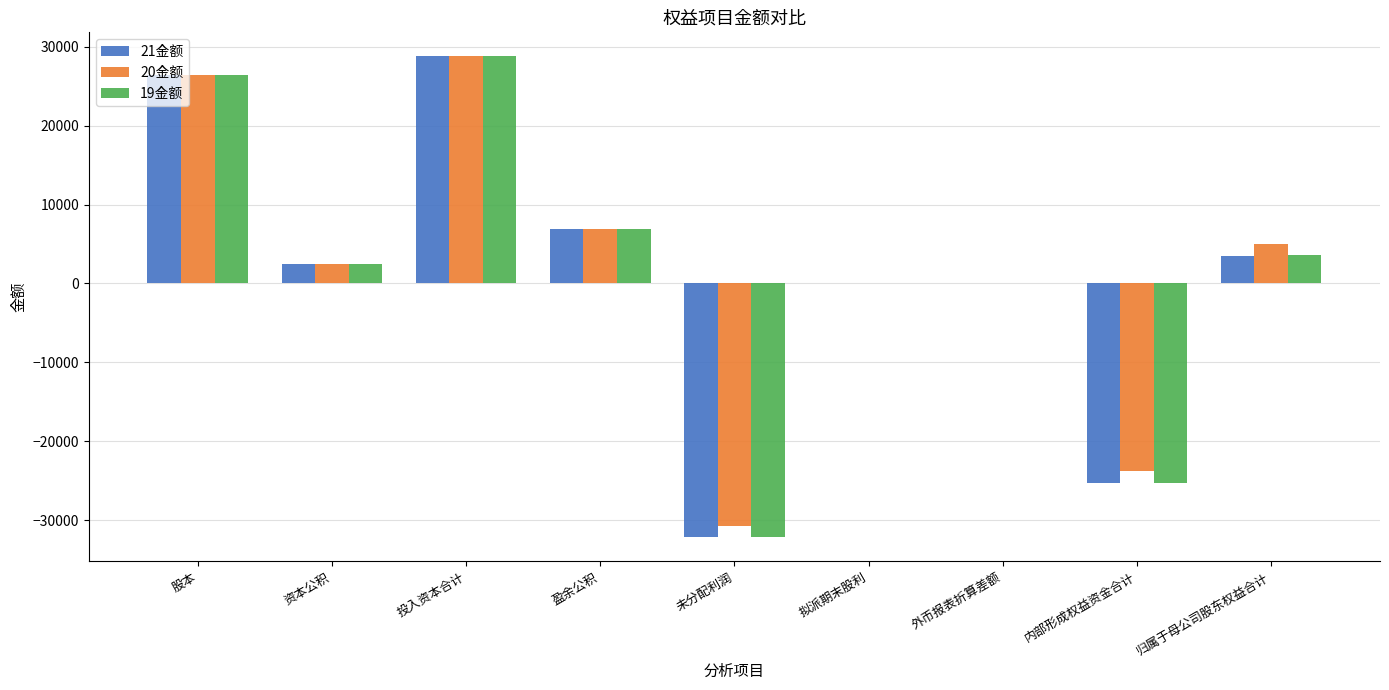

What is the maximum value for 19金额?

28781.8